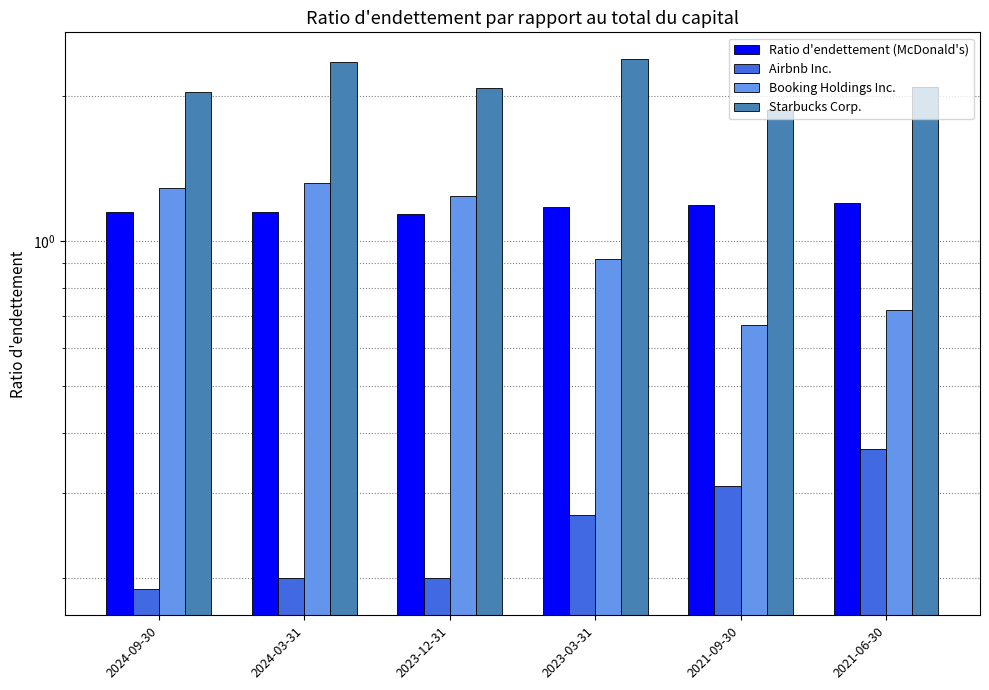

Reading left to right, transcribe all the data shown in this chart.

Ratio d'endettement (McDonald's): 1.1	1.1	1.1	1.2	1.2	1.2
Airbnb Inc.: 0.2	0.2	0.2	0.3	0.3	0.4
Booking Holdings Inc.: 1.3	1.3	1.2	0.9	0.7	0.7
Starbucks Corp.: 2.0	2.4	2.1	2.4	1.9	2.1